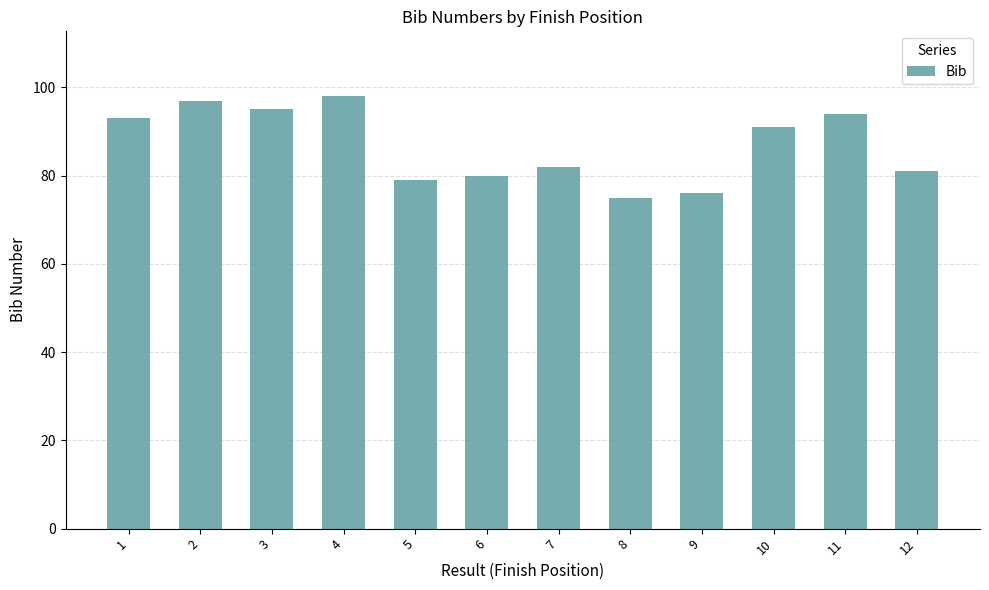

Reading left to right, what are all the values shown in this chart?

93	97	95	98	79	80	82	75	76	91	94	81